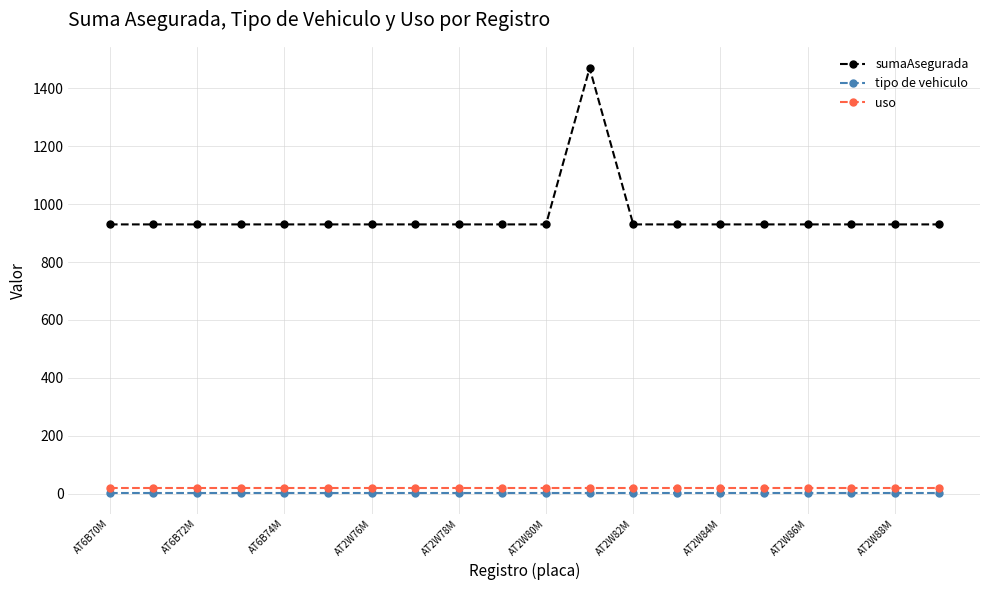

How many data points does each series have?

20